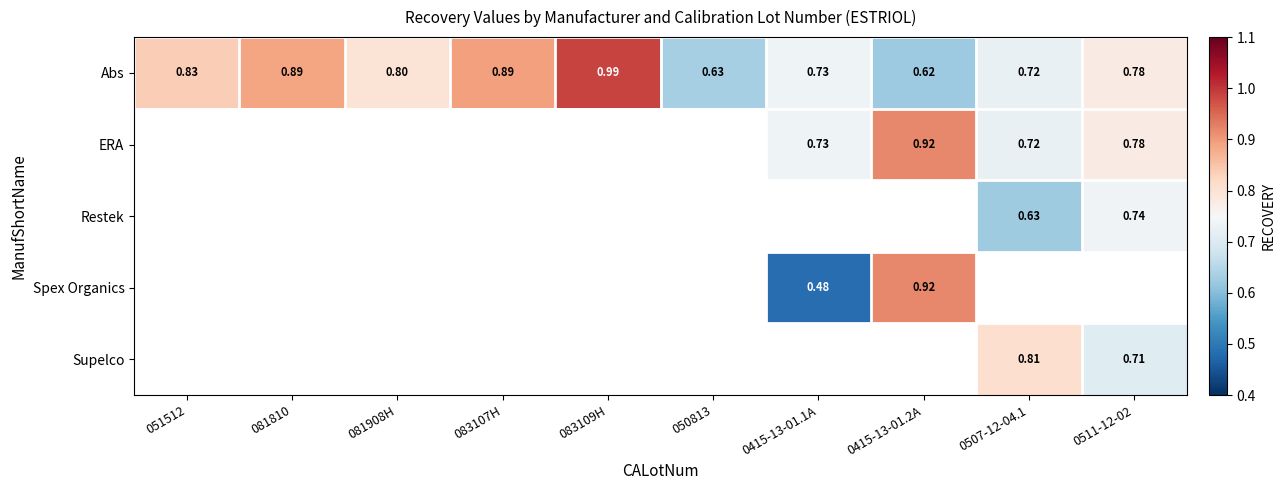

How many categories are shown in the chart?

10